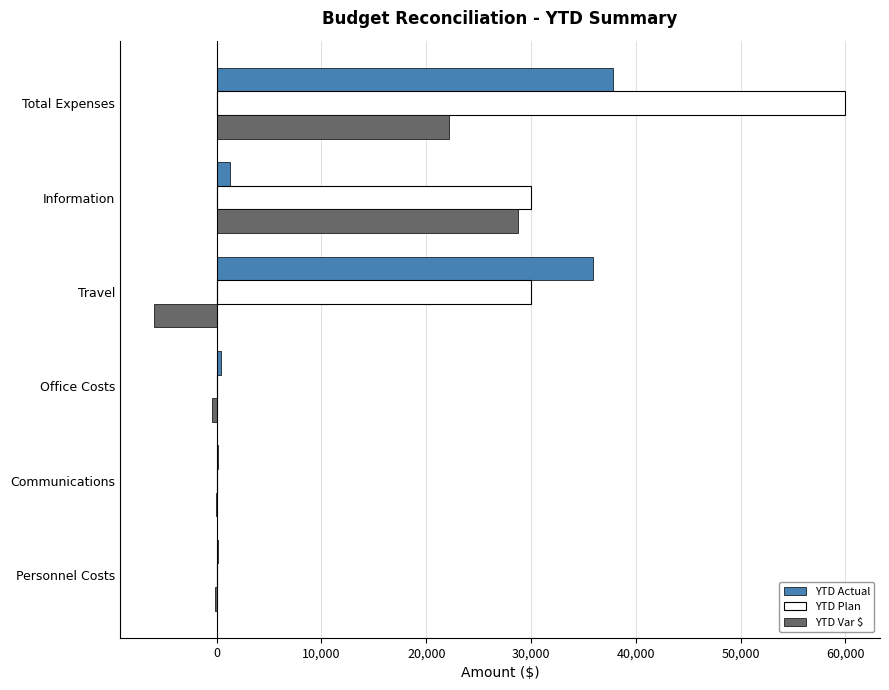

Which series changed the most between Communications and Total Expenses?

YTD Plan